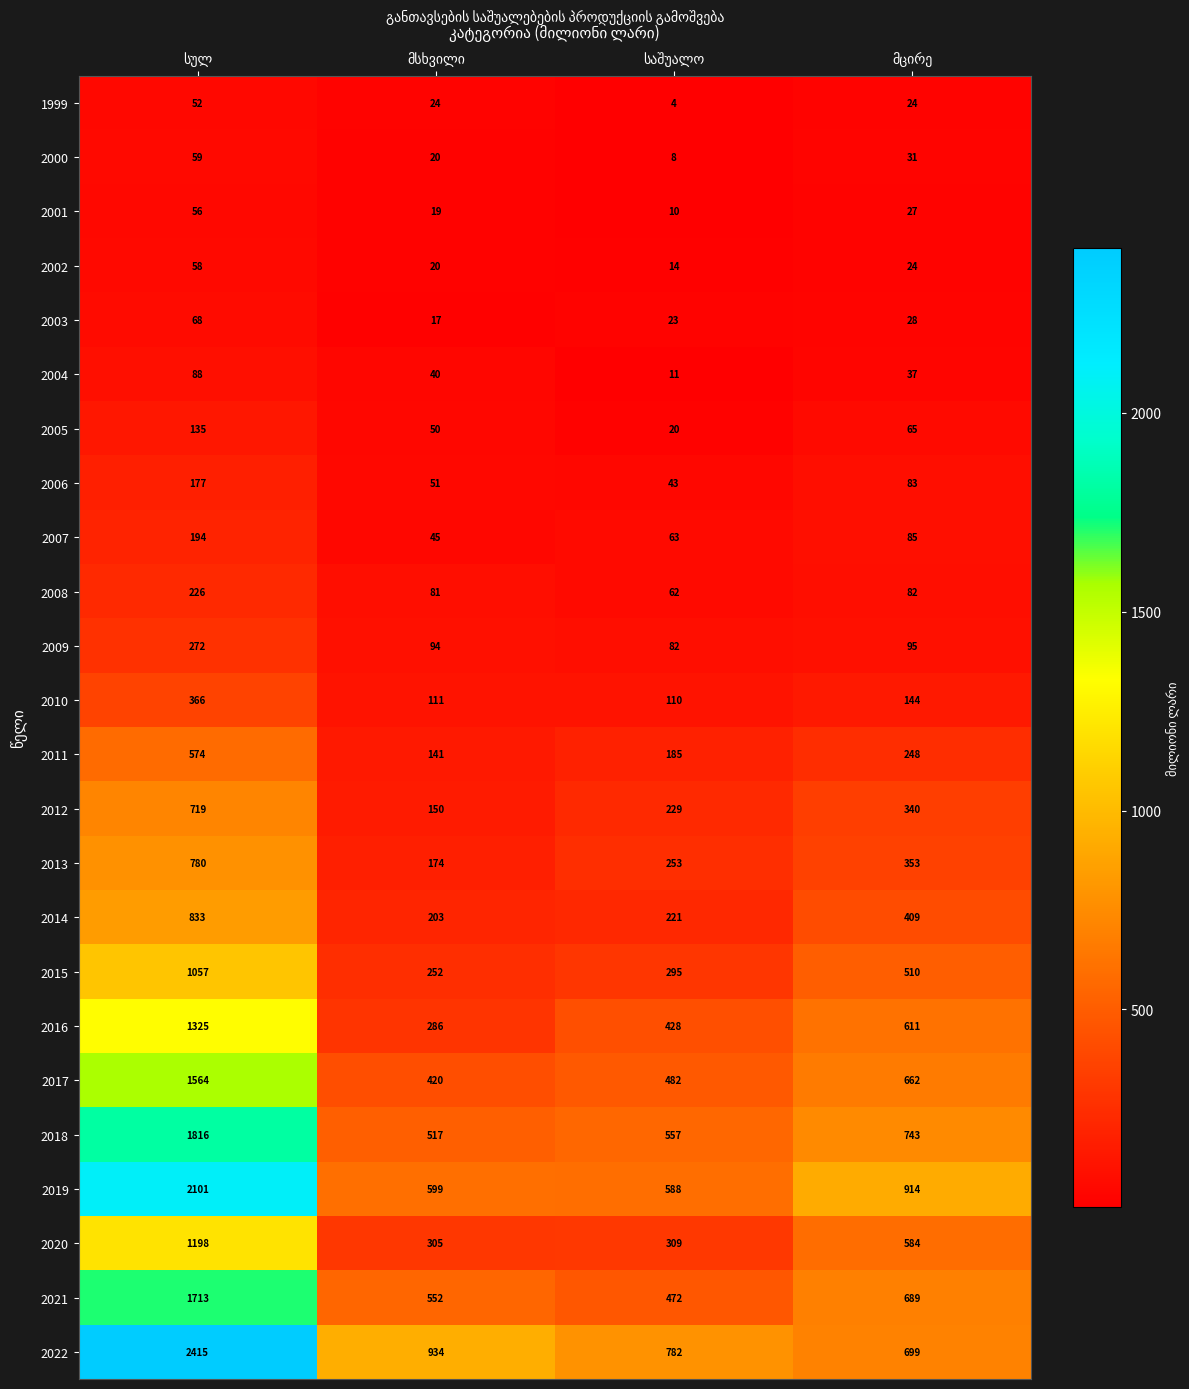

Count the 1999 values in the range 24 to 52.

3